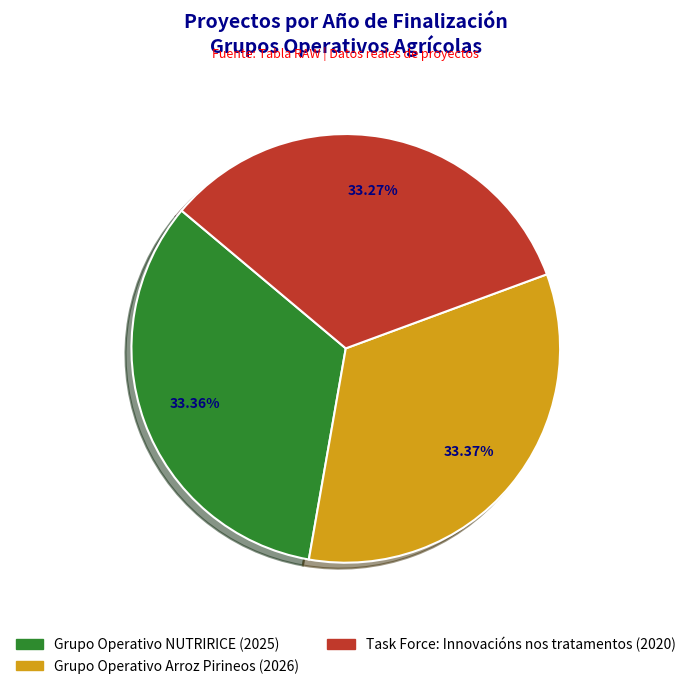

How many segments does this pie chart have?

3